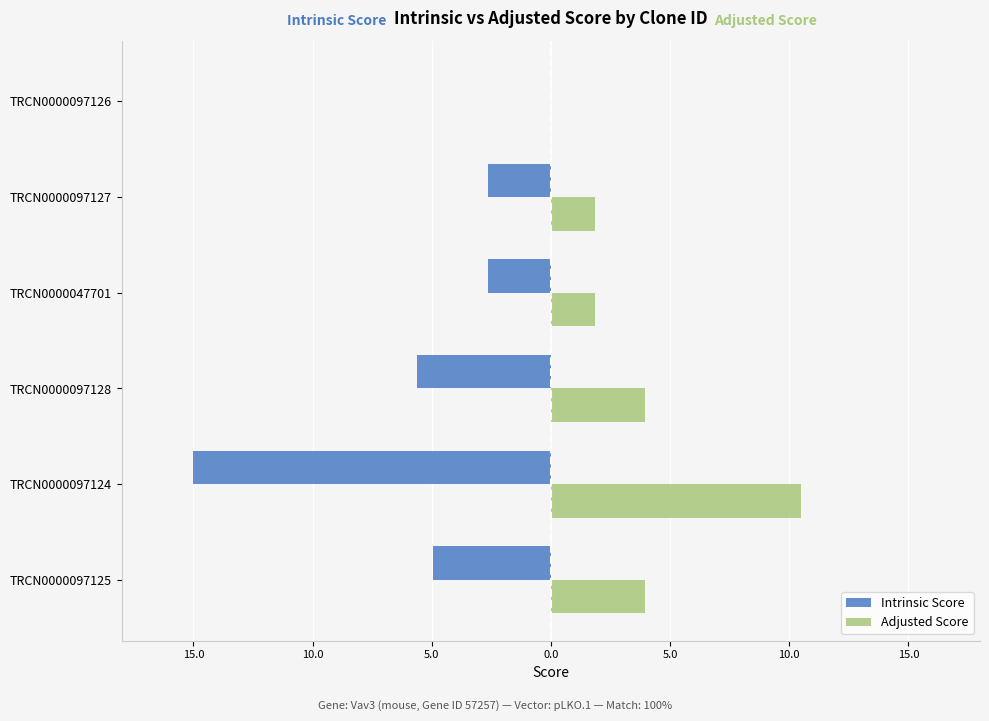

What are all the series names shown in the legend?

Intrinsic Score, Adjusted Score